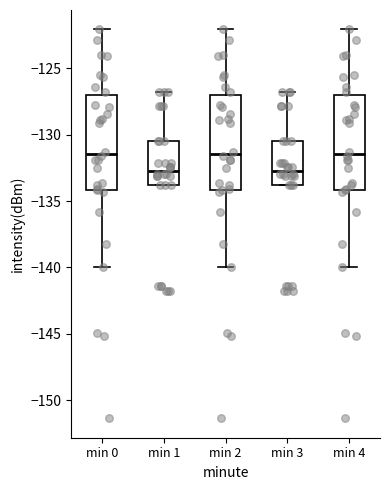

Reading left to right, transcribe this box plot: for each box, give where its median line is, the range the box spans, and where its two whiskers end, as read against the y-axis. The values are not printed on the chart, so give them approximately, as read against the axis.

min 0: median -131.5, box -134.0 to -127.0, whiskers -140.0 to -122.0
min 1: median -132.5, box -134.0 to -130.5, whiskers -134.0 to -126.5
min 2: median -131.5, box -134.0 to -127.0, whiskers -140.0 to -122.0
min 3: median -132.5, box -134.0 to -130.5, whiskers -134.0 to -126.5
min 4: median -131.5, box -134.0 to -127.0, whiskers -140.0 to -122.0